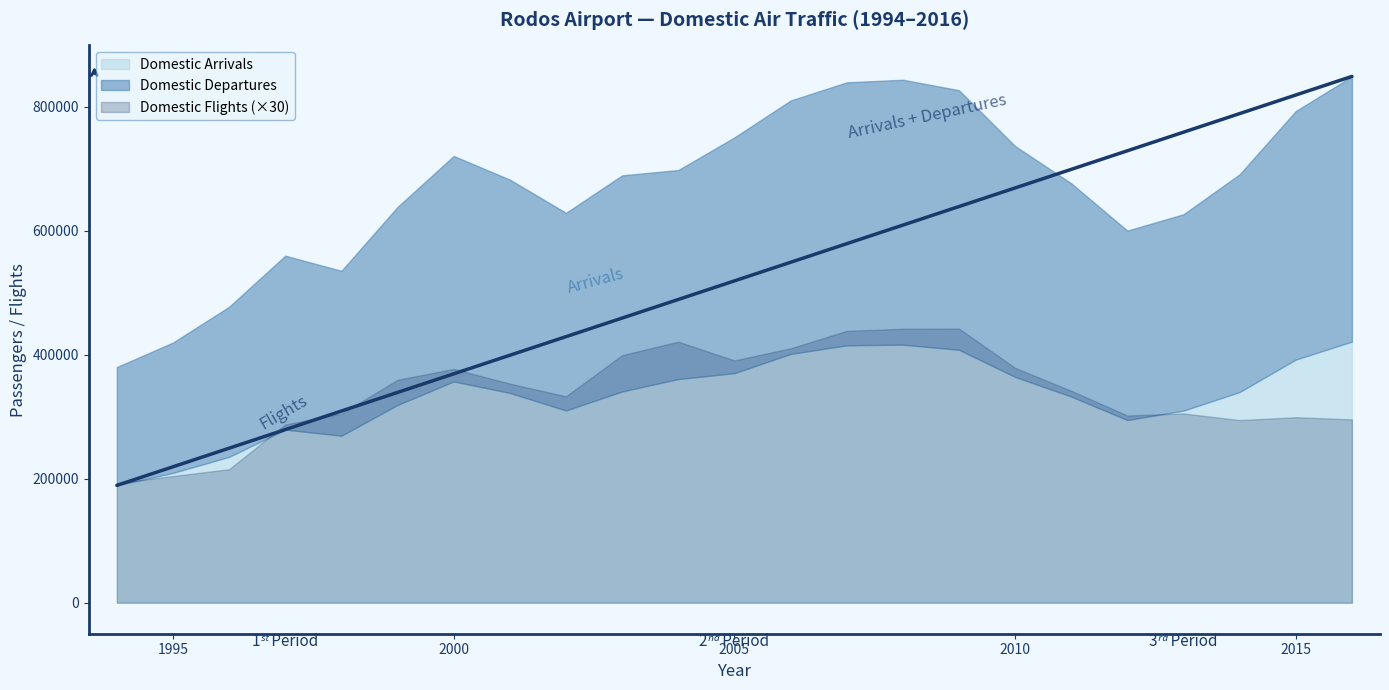

Reading left to right, transcribe all the data shown in this chart.

Domestic Arrivals: 1994=189277	1995=209455	1996=235325	1997=279199	1998=269461	1999=318930	2000=356883	2001=338430	2002=310074	2003=340760	2004=360778	2005=370263	2006=401280	2007=415166	2008=416295	2009=407960	2010=364260	2011=332505	2012=294635	2013=309895	2014=339902	2015=392224	2016=421257
Domestic Departures: 1994=190795	1995=210246	1996=242071	1997=280569	1998=265823	1999=319459	2000=363677	2001=344039	2002=318763	2003=348555	2004=337095	2005=380213	2006=408685	2007=424160	2008=427234	2009=418717	2010=372306	2011=343958	2012=305532	2013=316699	2014=351138	2015=400801	2016=427621
Domestic Flights: 1994=6428	1995=6813	1996=7180	1997=9587	1998=10167	1999=11988	2000=12571	2001=11781	2002=11099	2003=13313	2004=14036	2005=13026	2006=13677	2007=14618	2008=14730	2009=14741	2010=12628	2011=11394	2012=10066	2013=10178	2014=9820	2015=9975	2016=9856